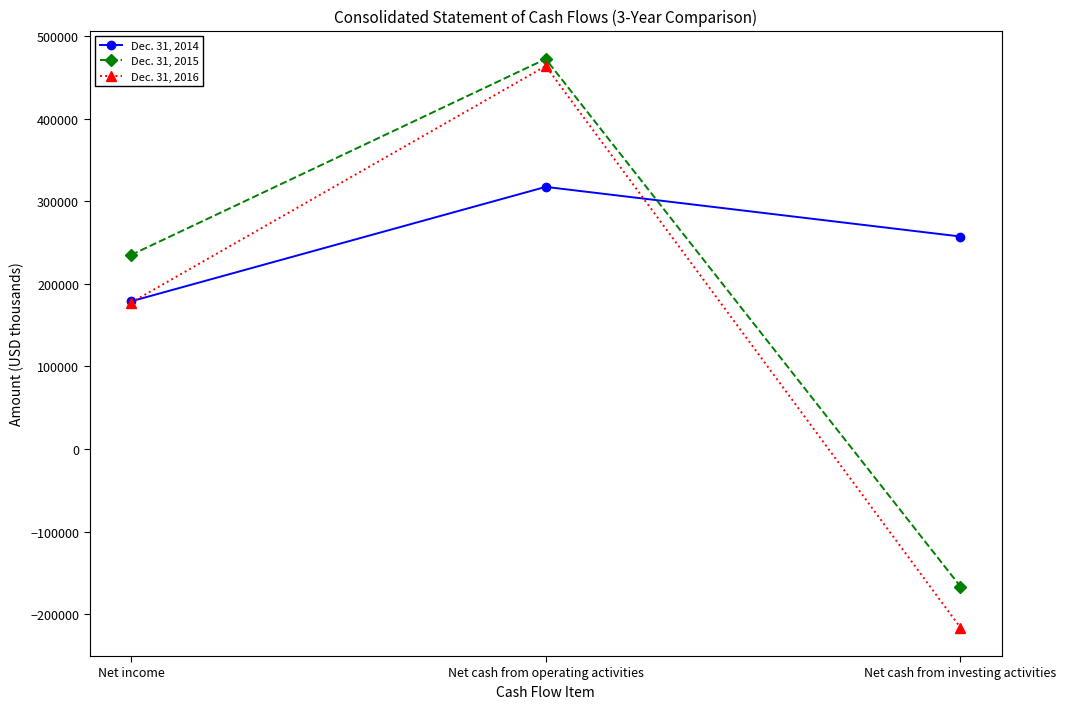

How many lines are shown in the chart?

3